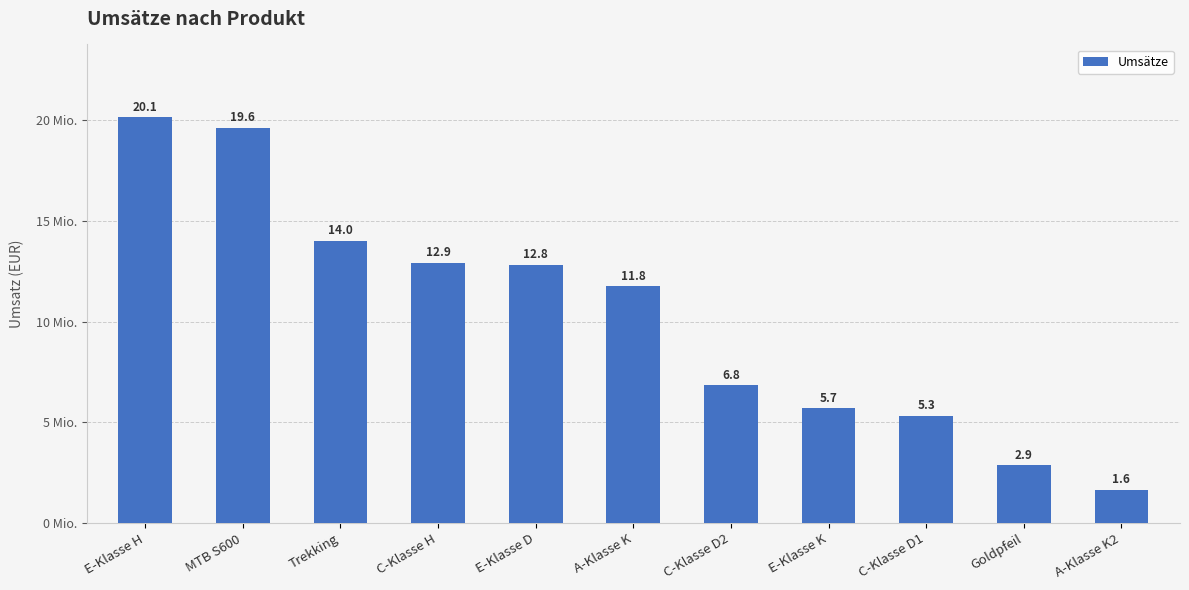

Reading right to left, what are all the values shown in this chart?

1650000	2860000	5316000	5700000	6839000	11750000	12824000	12900000	14000000	19600000	20128000